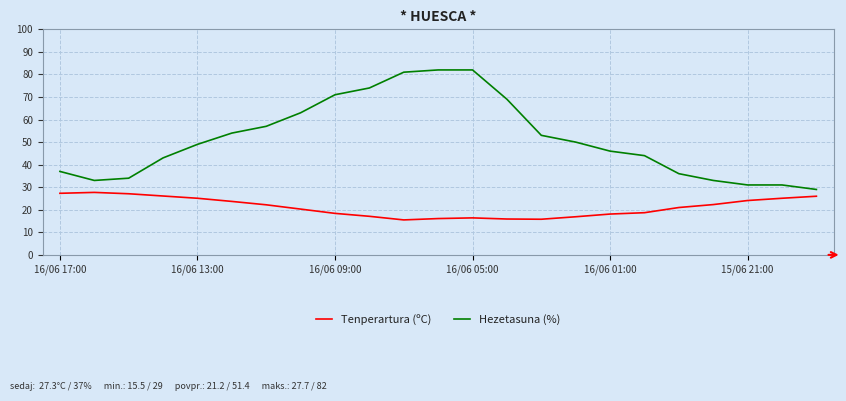

Which series has the largest total across all categories?

Hezetasuna (%)